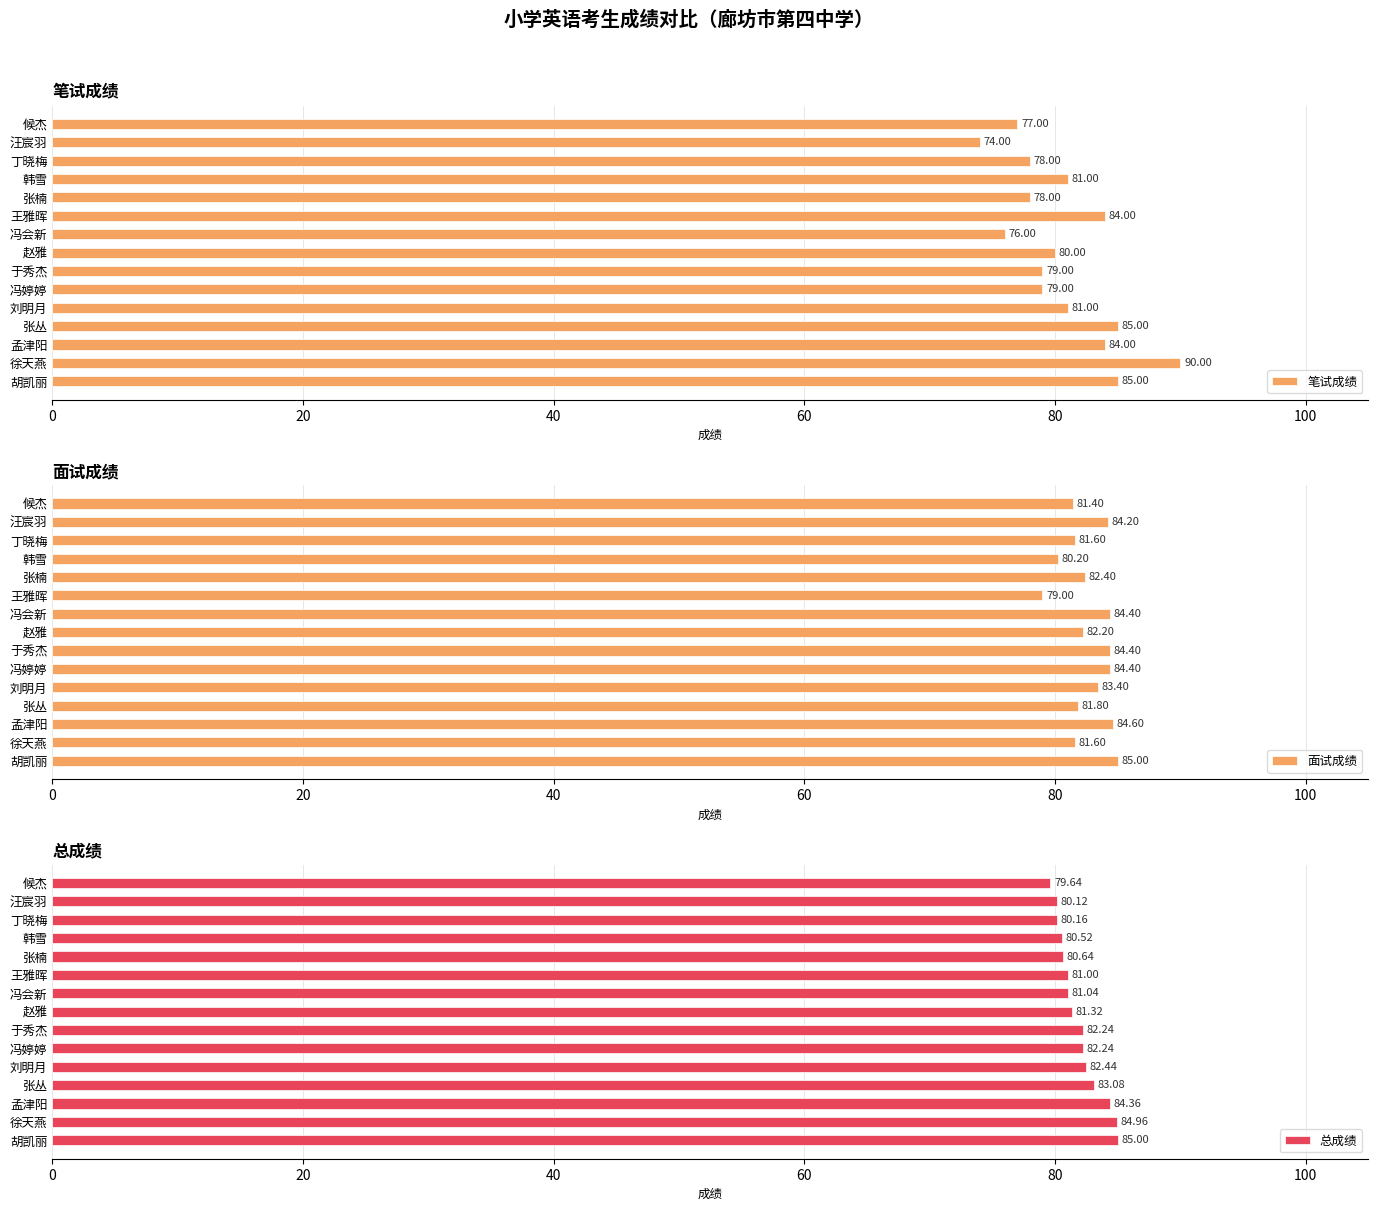

What is the difference between the second highest and minimum values in the 笔试成绩 series?

11